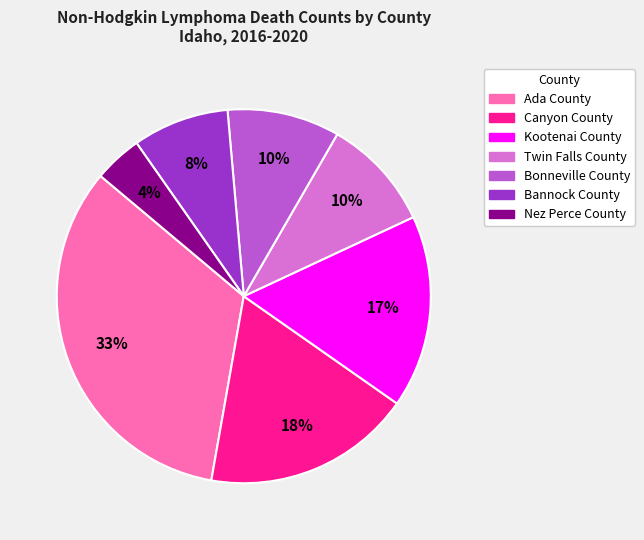

Is there any slice that represents more than half of the pie?

No